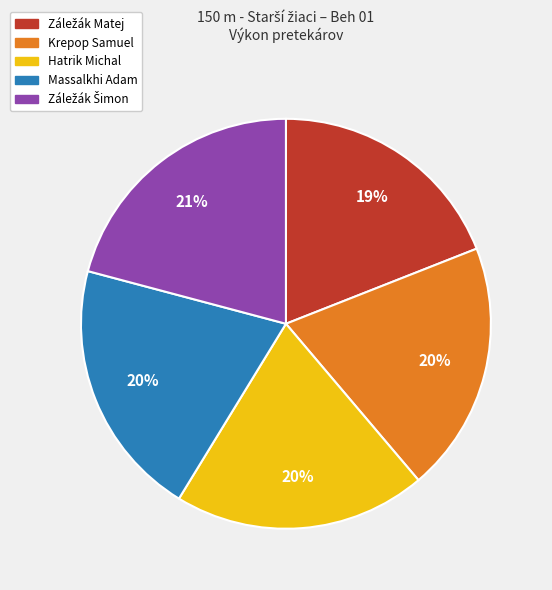

The Massalkhi Adam slice represents 10% of the pie. True or false?

False